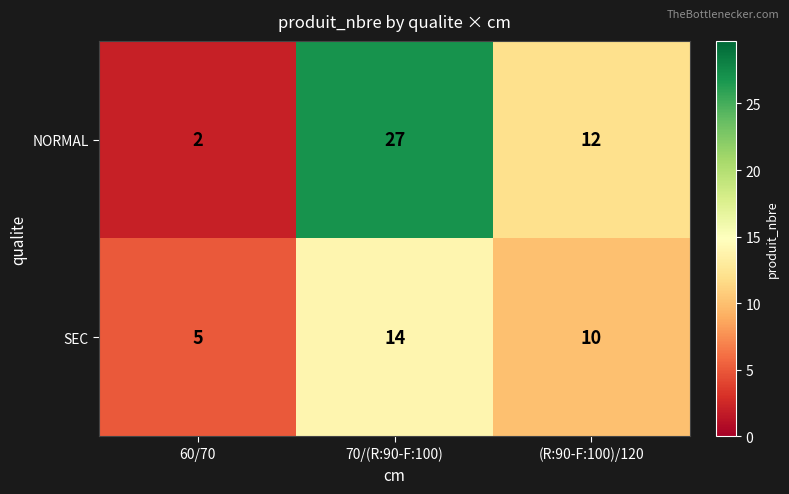

Is it true that NORMAL equals 10 at 70/(R:90-F:100)?

False